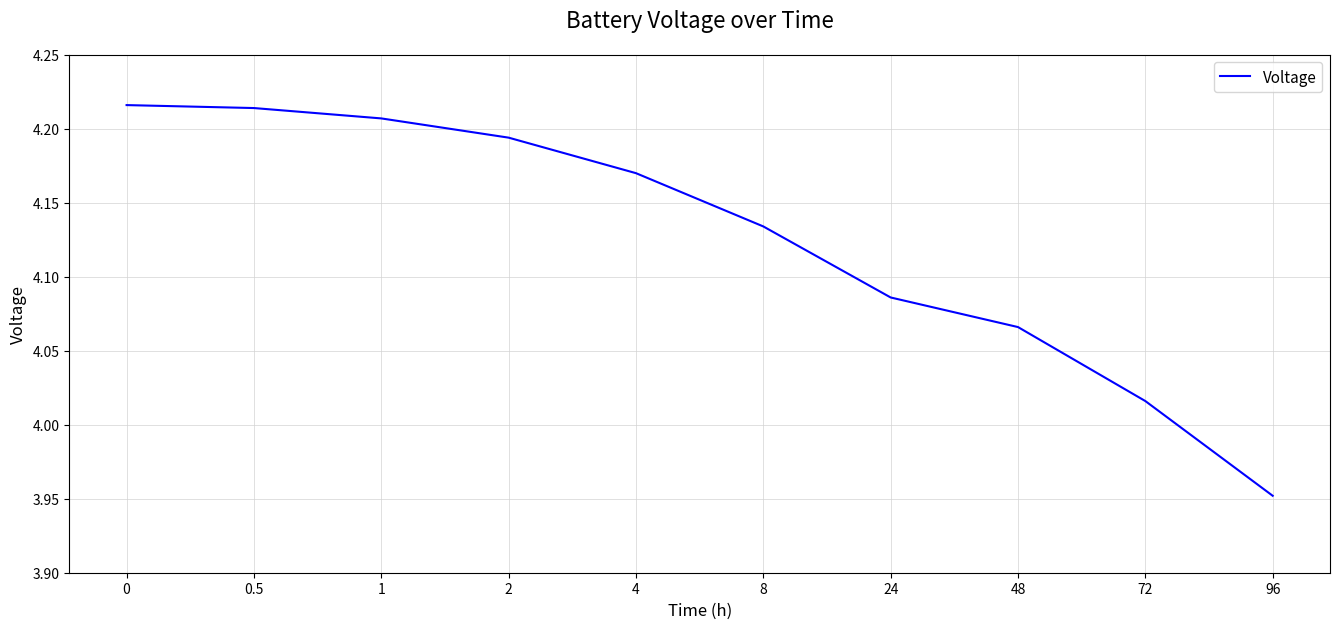

What position from the right is 8?

5